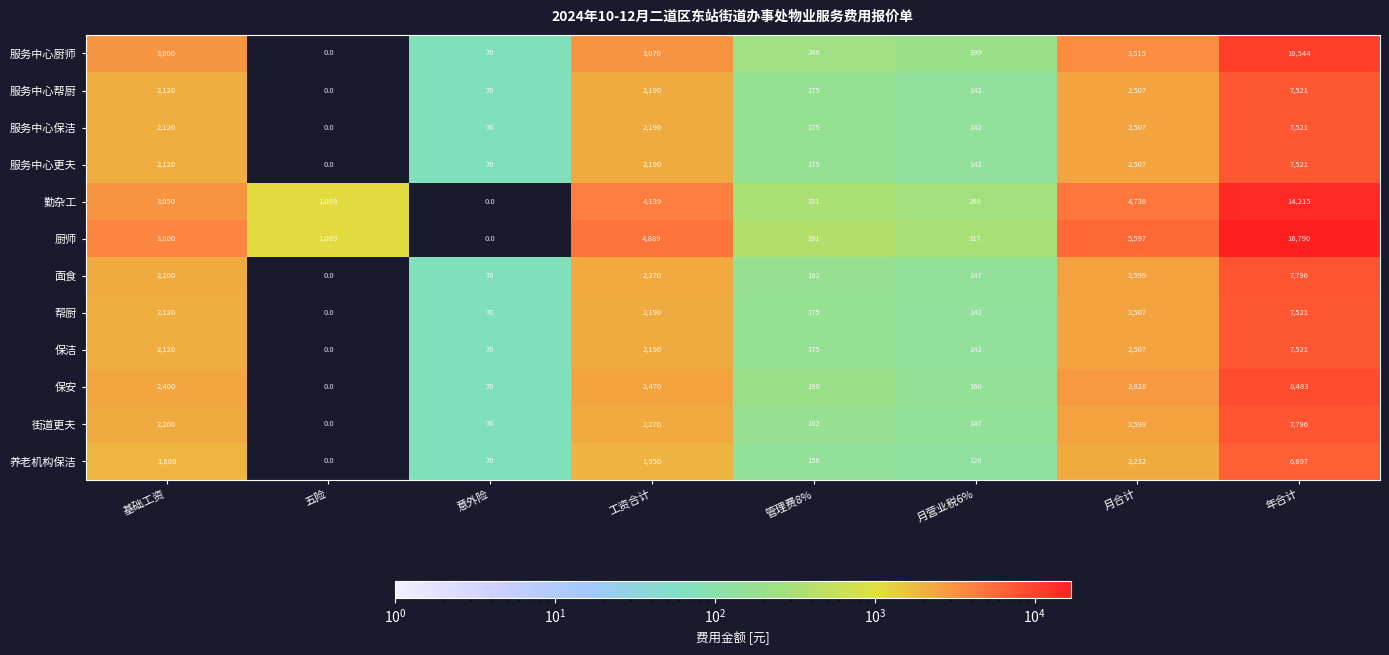

How many values in the 厨师 series are below 3800?

4